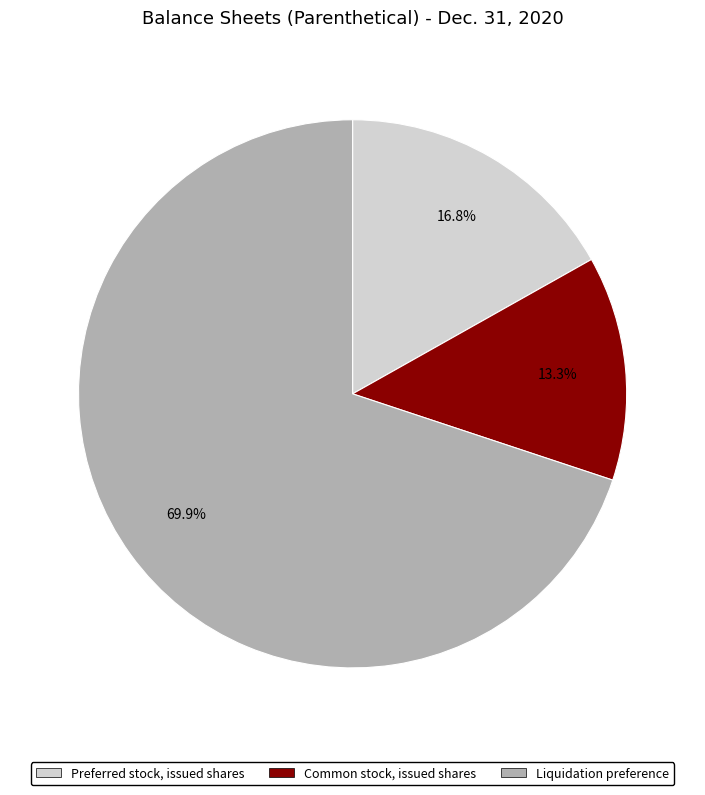

What percentage is the Common stock, issued shares slice, to the nearest percent?

13%